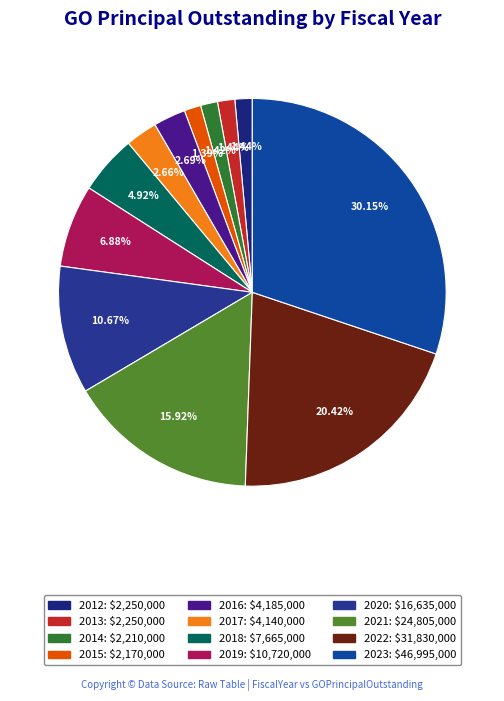

True or false: 2018 accounts for 1% of the total.

False